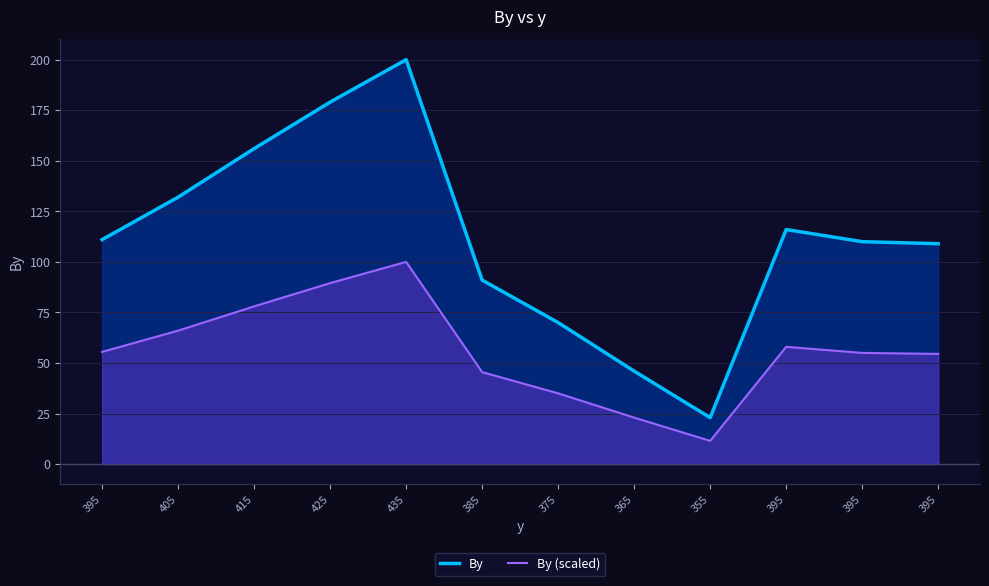

Which category has the lowest value in the By series?

355